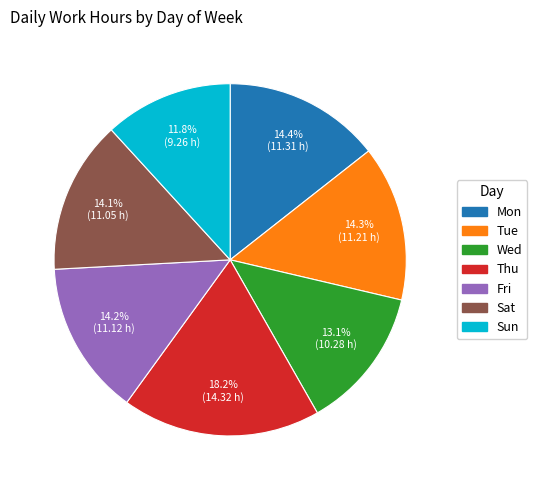

The Wed slice represents 6% of the pie. True or false?

False